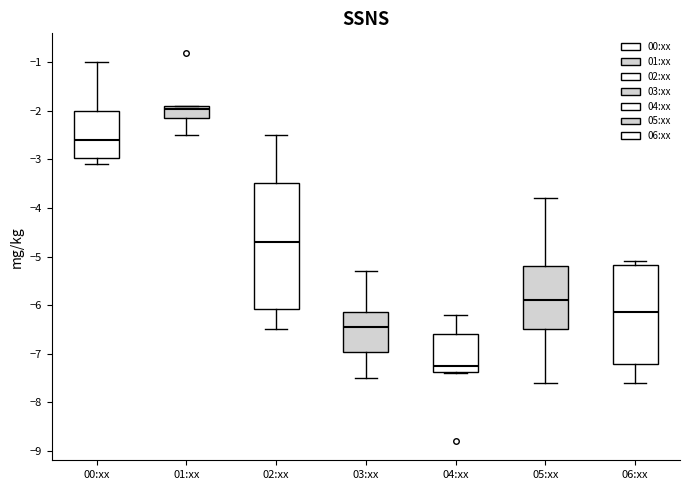

Where is the lower edge of the box for 01:xx on the y-axis? The values are not printed on the chart, so give them approximately, as read against the axis.

-2.1